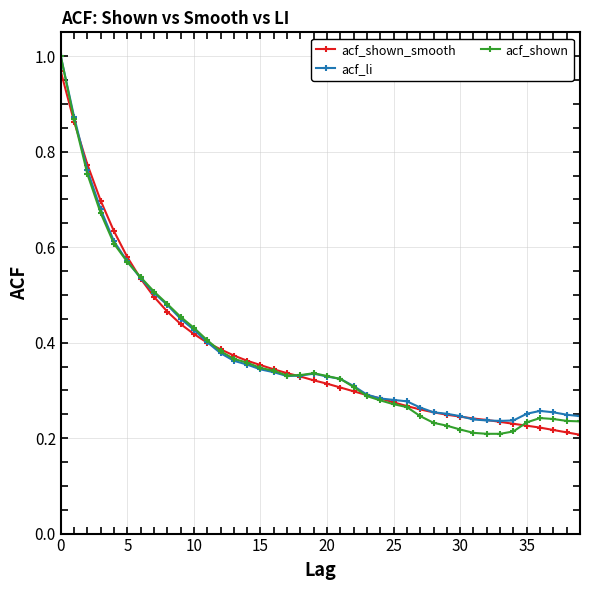

True or false: acf_shown has more than 0 interior local peaks.

True